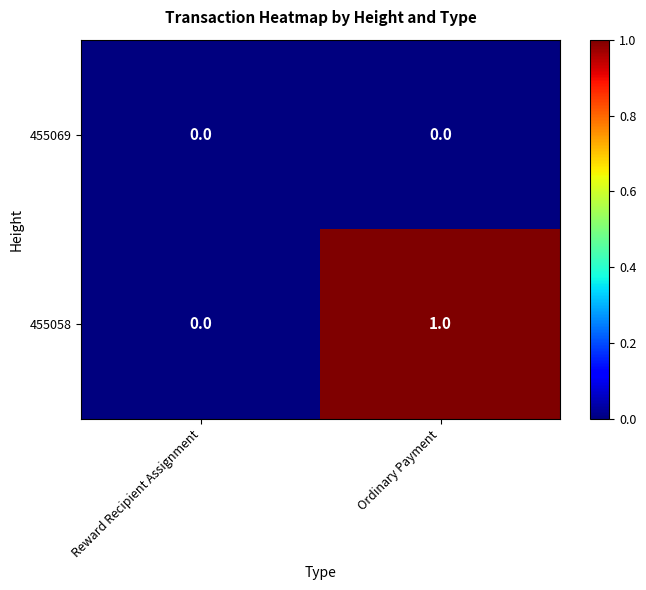

Where is 455058 nearest to the value 0?

Reward Recipient Assignment